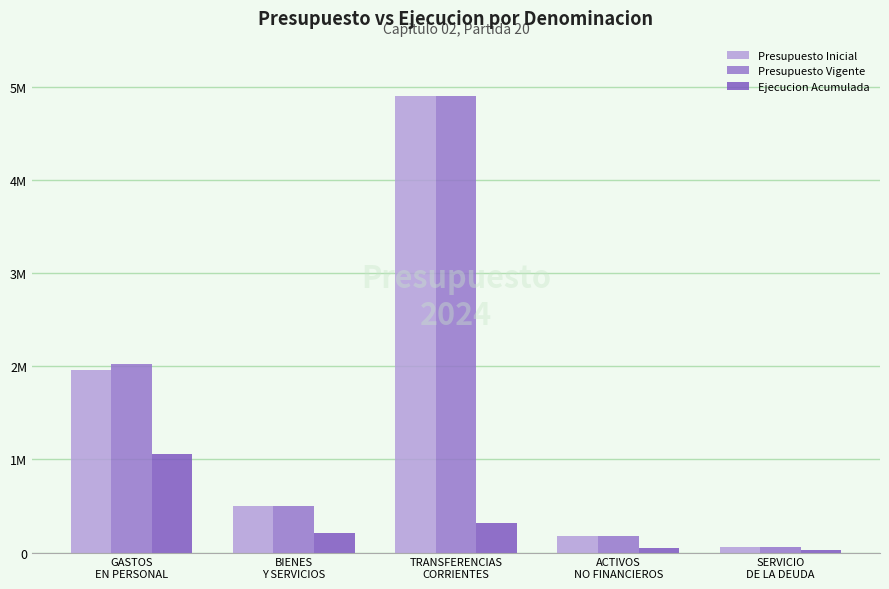

Are the bars grouped side by side (vs. stacked)?

Yes